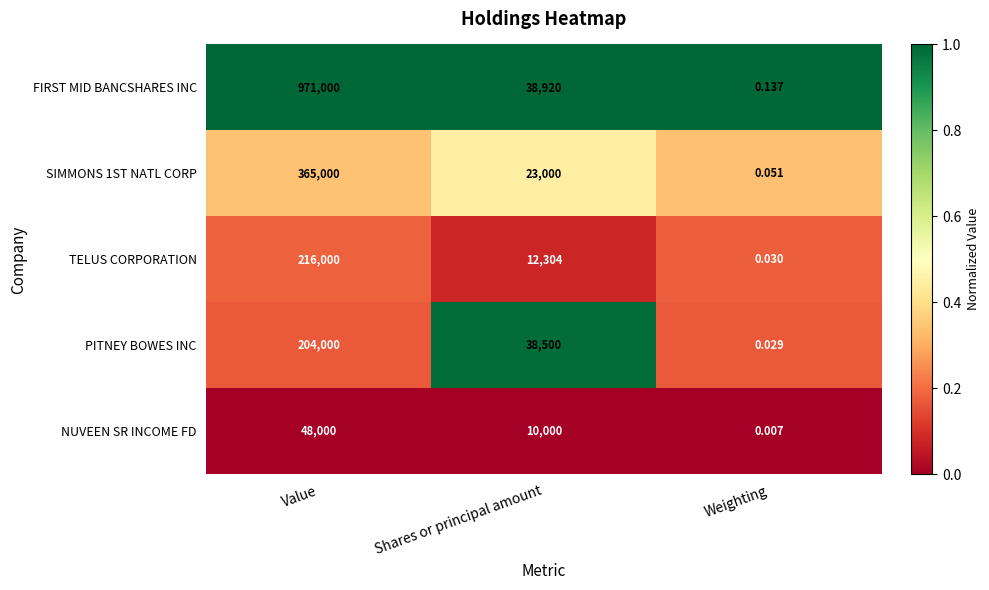

At which category does the chart reach its peak across all series?

Value